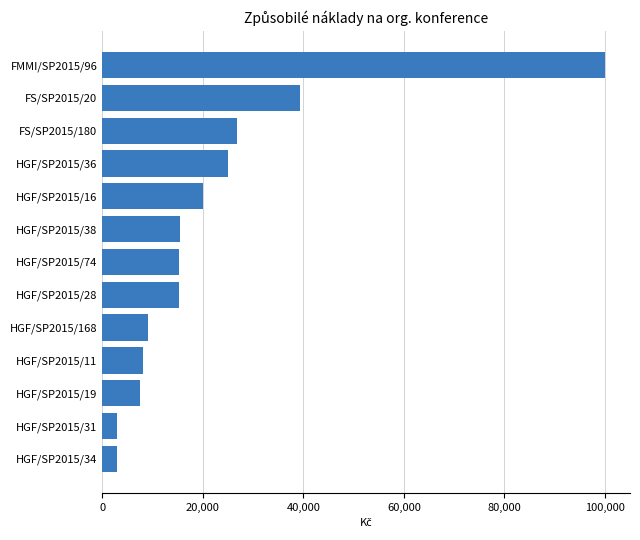

The value at HGF/SP2015/19 is 7500. True or false?

True